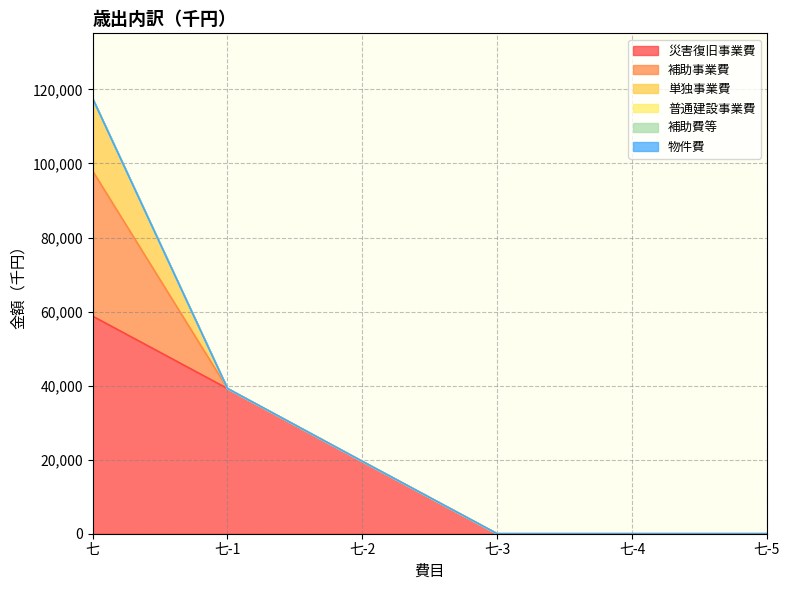

List the series in order of their peak value, lowest first.

普通建設事業費, 補助費等, 物件費, 単独事業費, 補助事業費, 災害復旧事業費